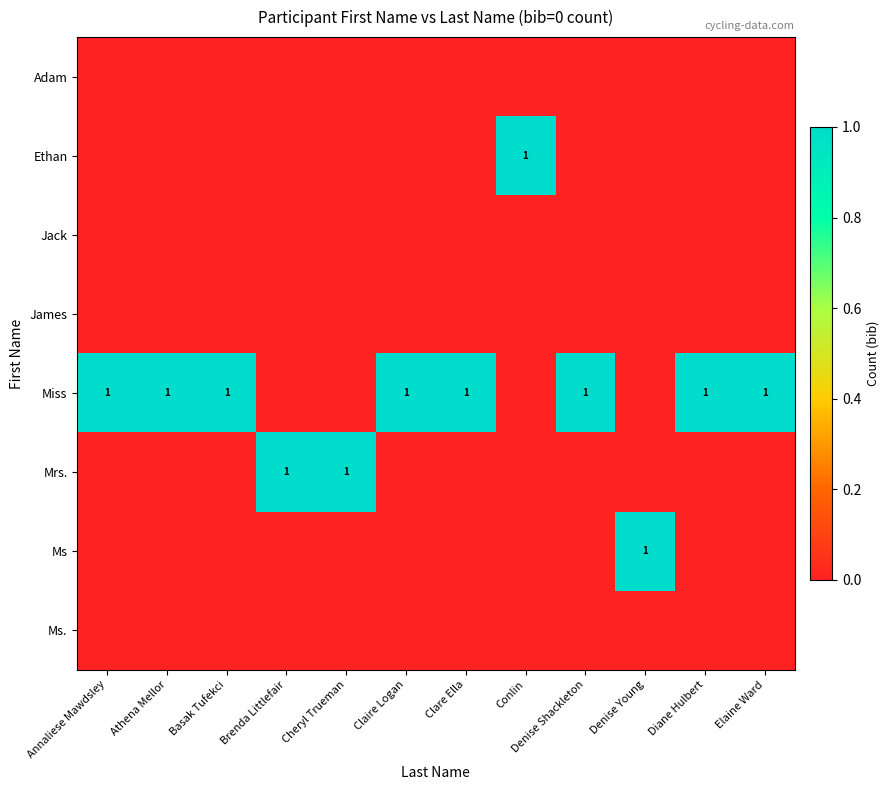

How many series are shown in this chart?

8